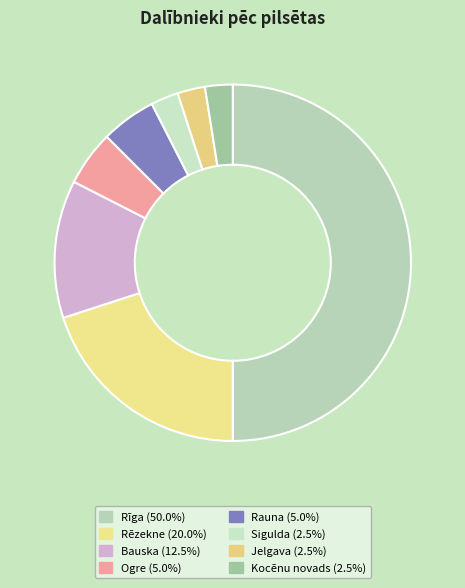

Which slice is the smallest?

Sigulda